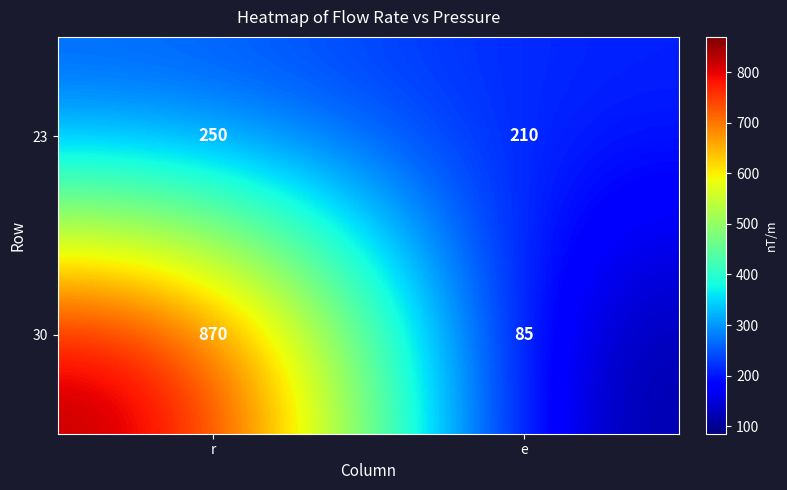

What is the sum of the 30 values at r and e?

955